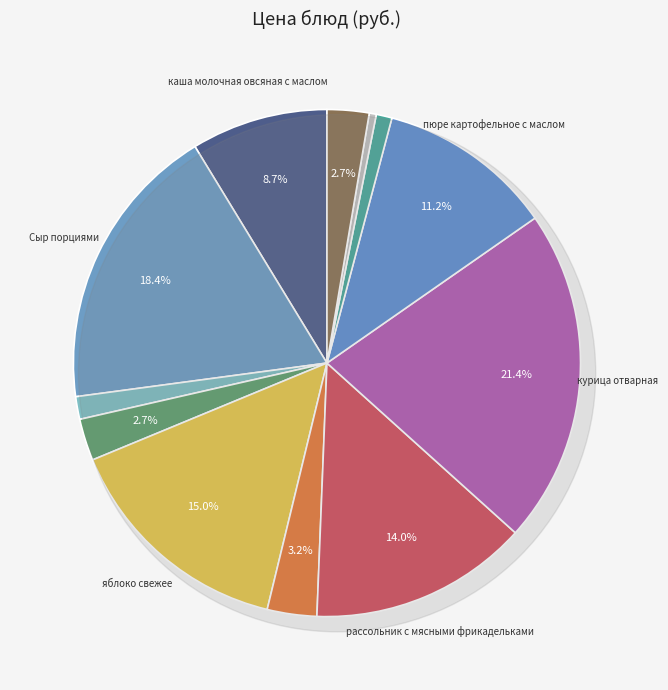

Combined, what portion of the pie is ржаной and Сыр порциями?

18.9%